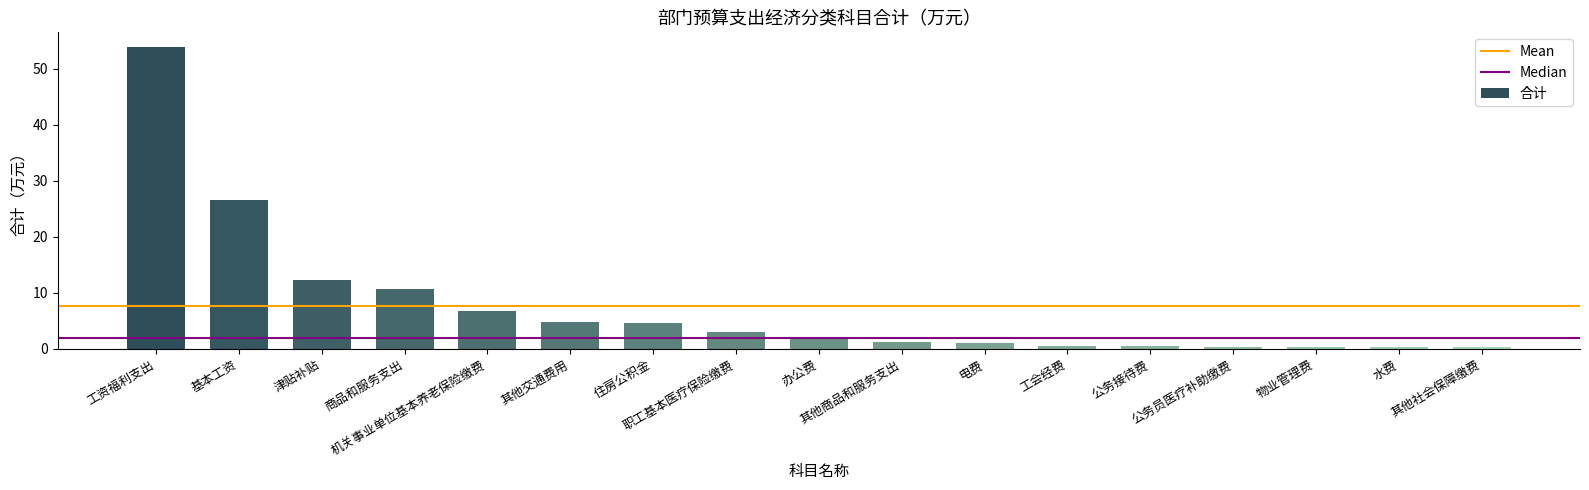

At which label does the data first exceed 2?

工资福利支出